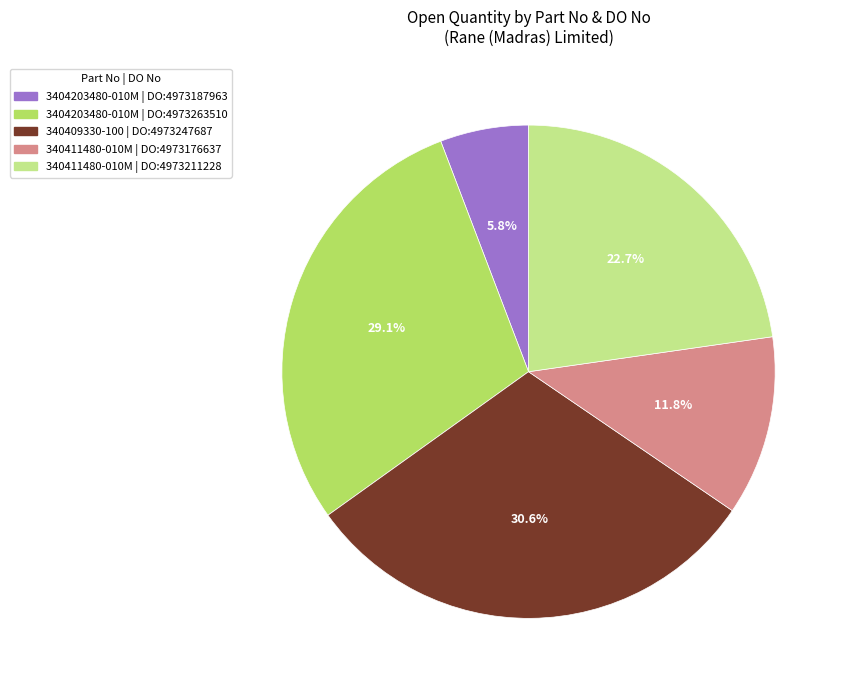

How many segments does this pie chart have?

5